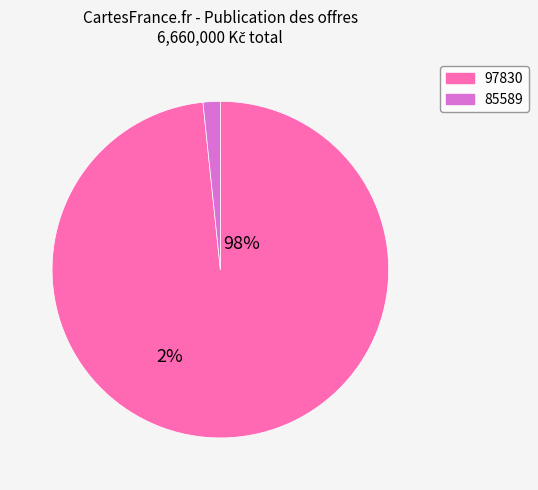

Which slice represents more than half of the pie?

97830